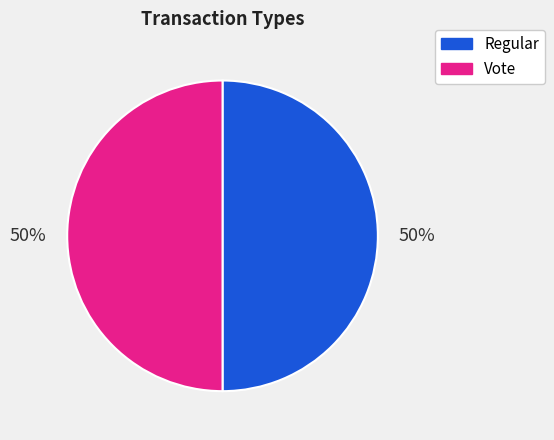

To the nearest percent, what portion does Vote represent?

50%